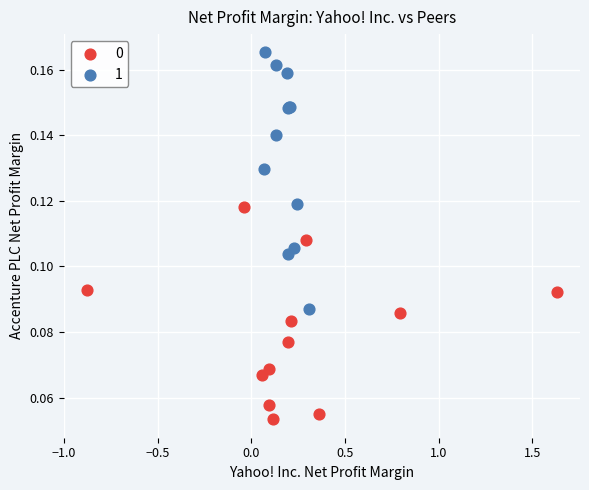

Which series reaches the maximum Y coordinate?

1